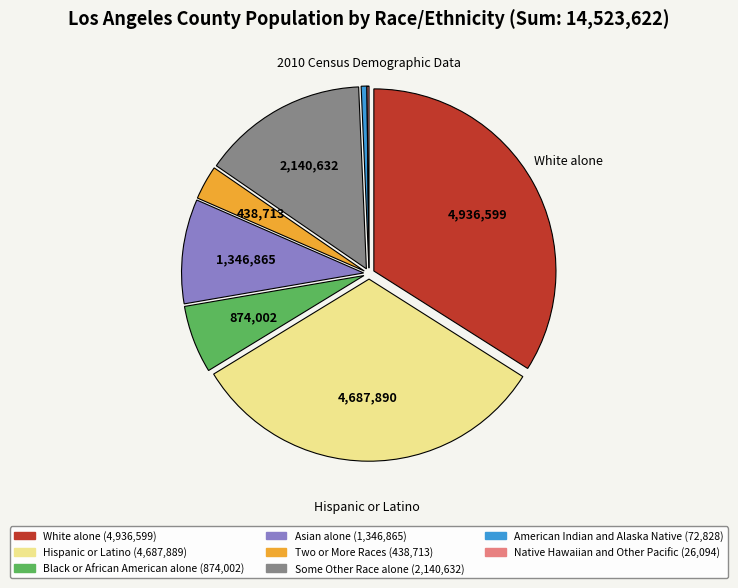

Which slice is the largest?

White alone